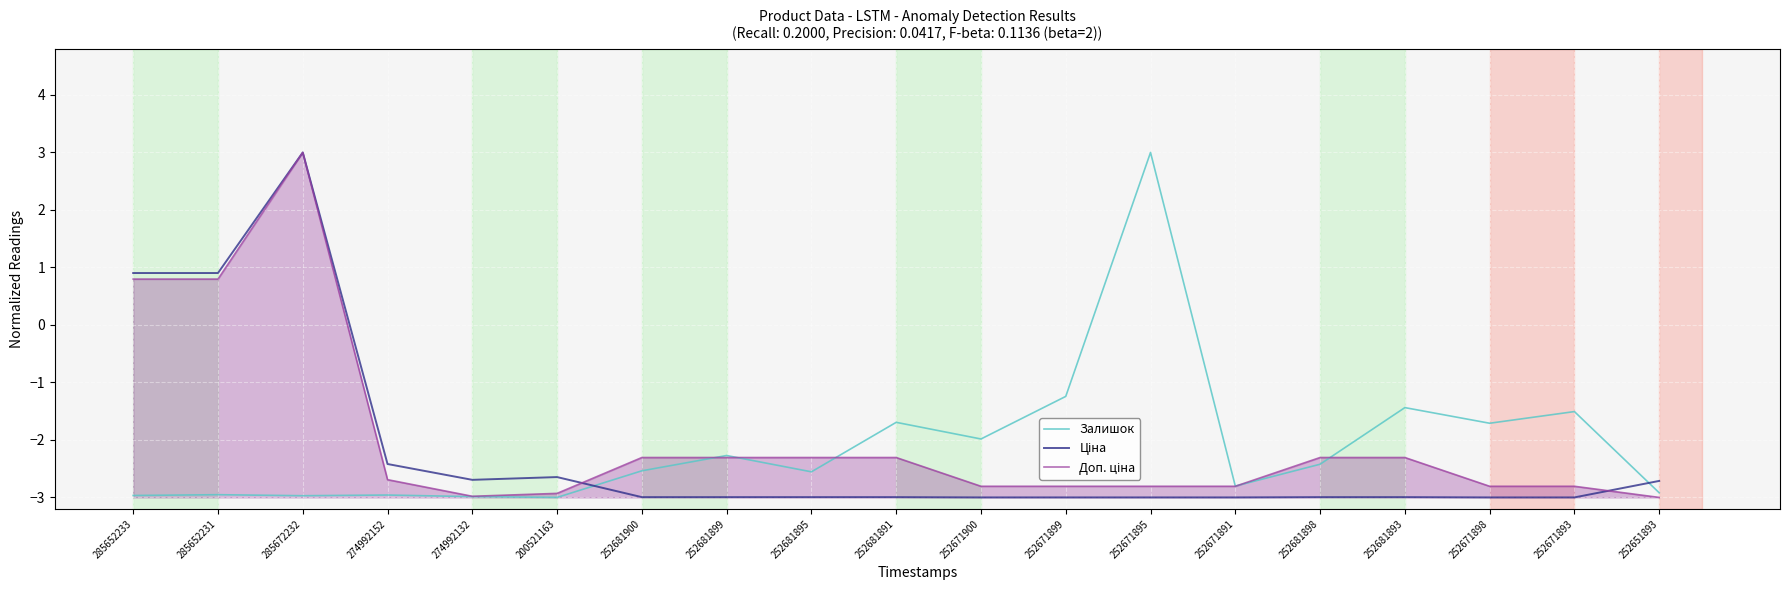

At how many categories does at least one series exceed 1?

2